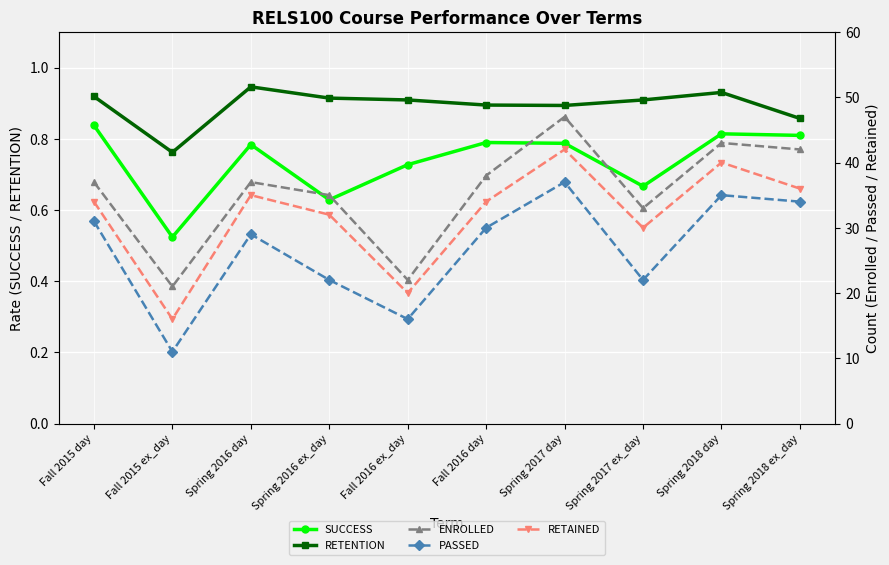

At which label does SUCCESS reach its peak?

Fall 2015 day